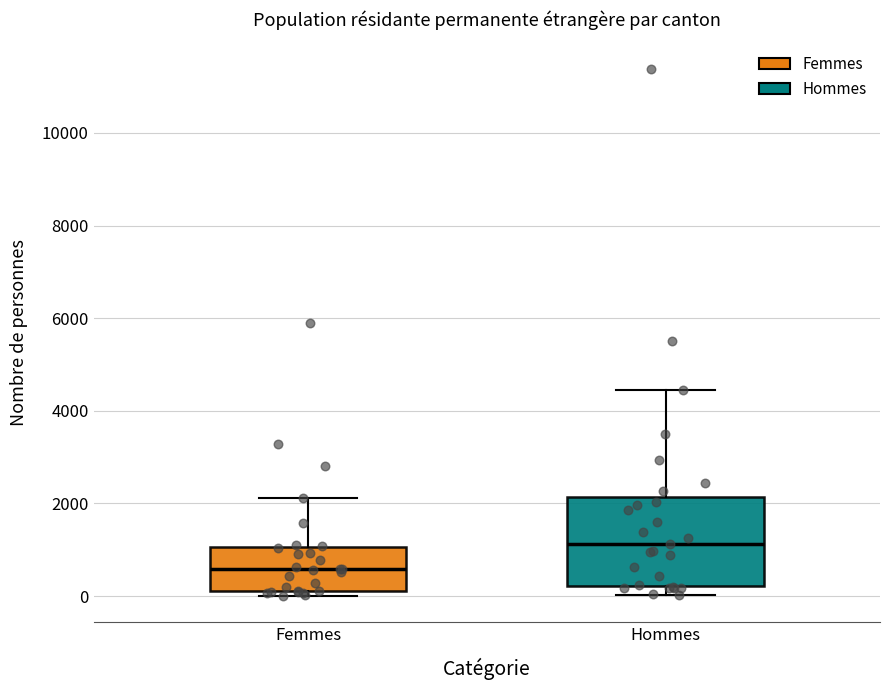

Reading left to right, read every box against the y-axis: the position of its median line, the range the box covers, and the ends of its whiskers. The values are not printed on the chart, so give them approximately, as read against the axis.

Femmes: median 600, box 200 to 1000, whiskers 0 to 2200
Hommes: median 1200, box 200 to 2200, whiskers 0 to 4400